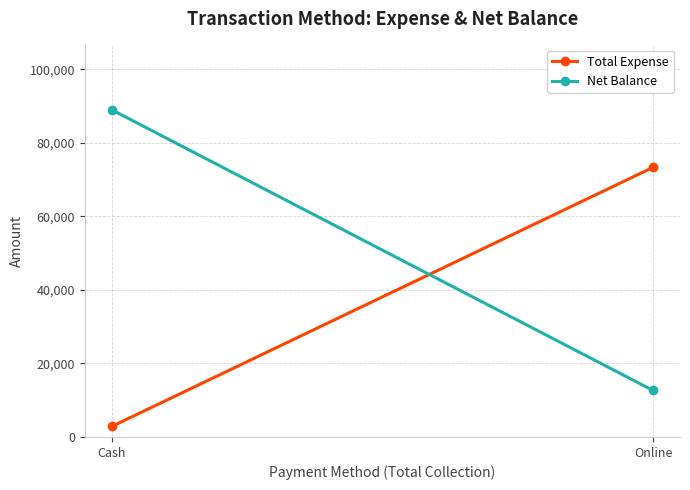

What is the maximum value shown in the chart?

88980